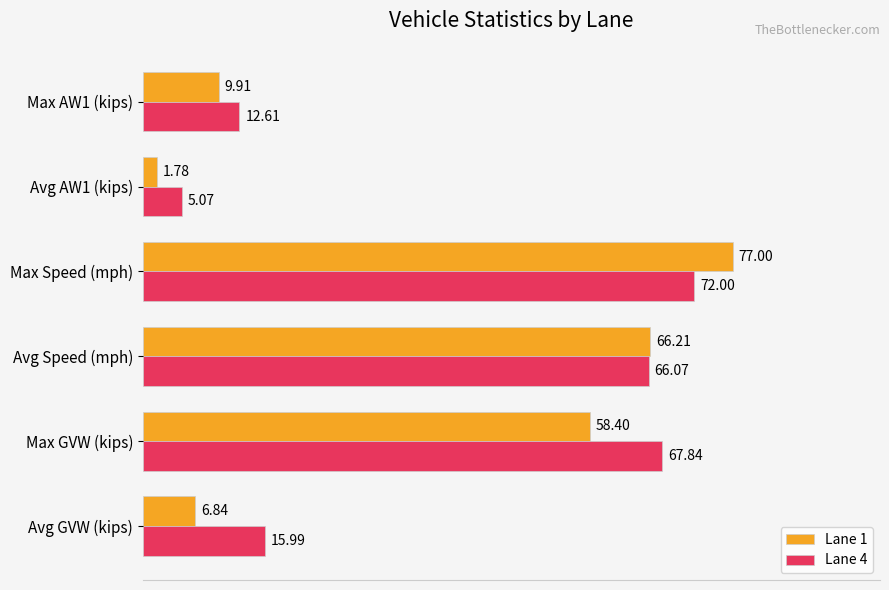

Which series has the largest total across all categories?

Lane 4